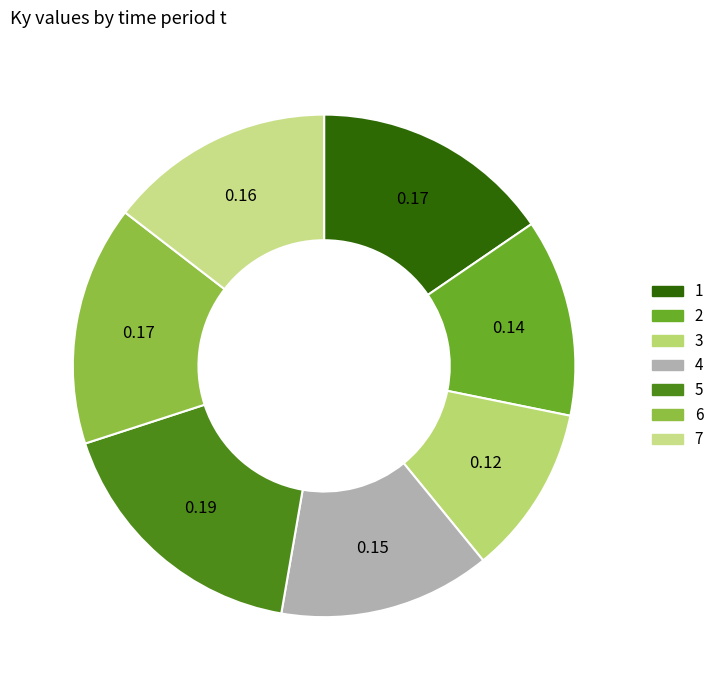

How many segments does this pie chart have?

7